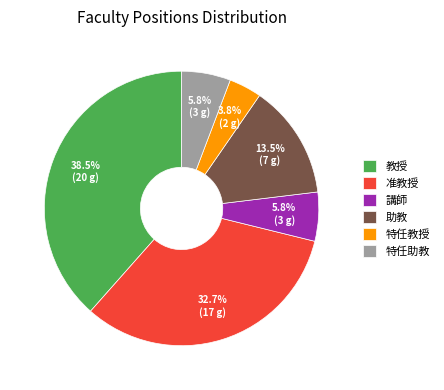

Which slice is the largest?

教授